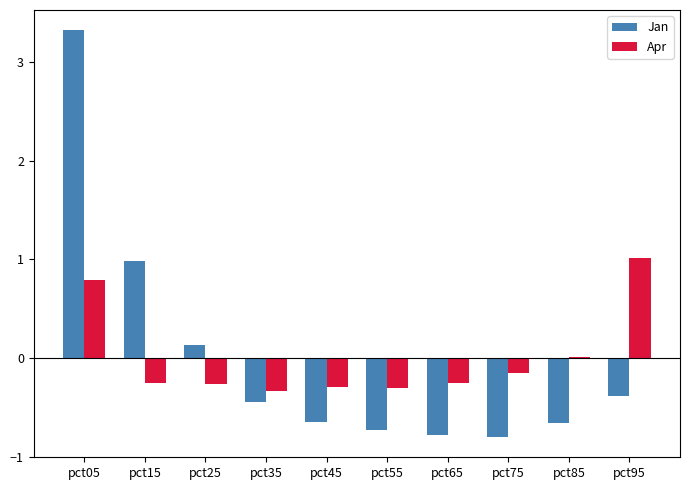

Read the Jan value at pct95.

-0.4